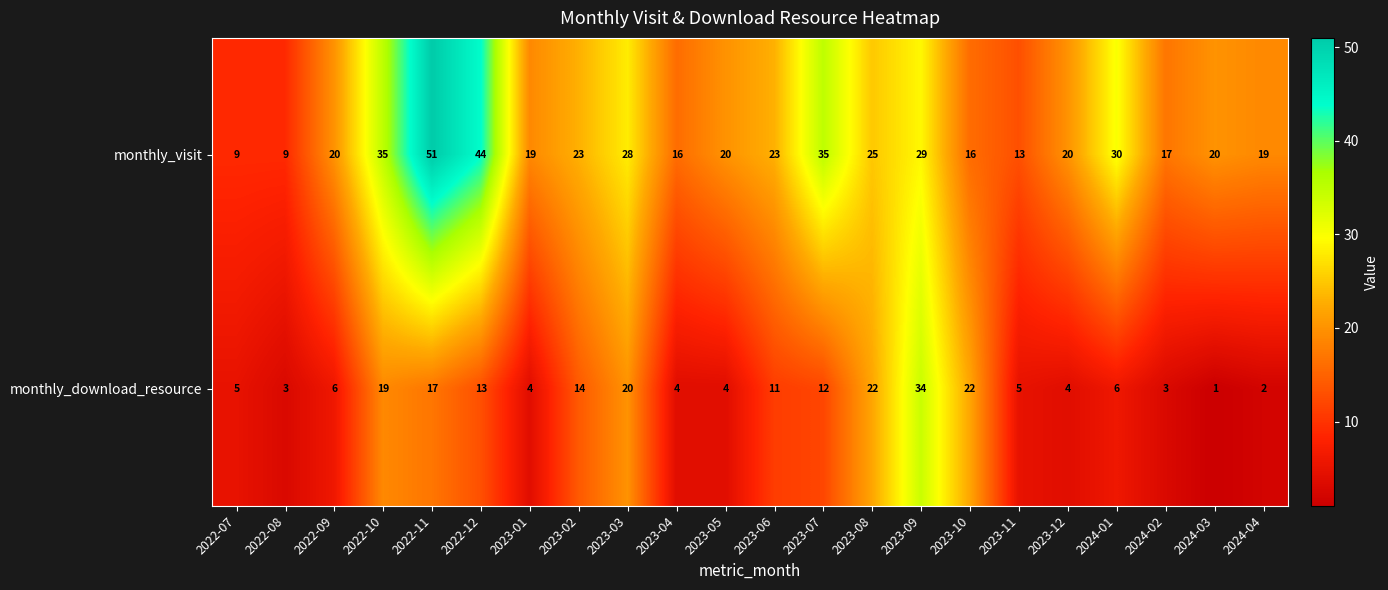

Count the number of categories in the chart.

22